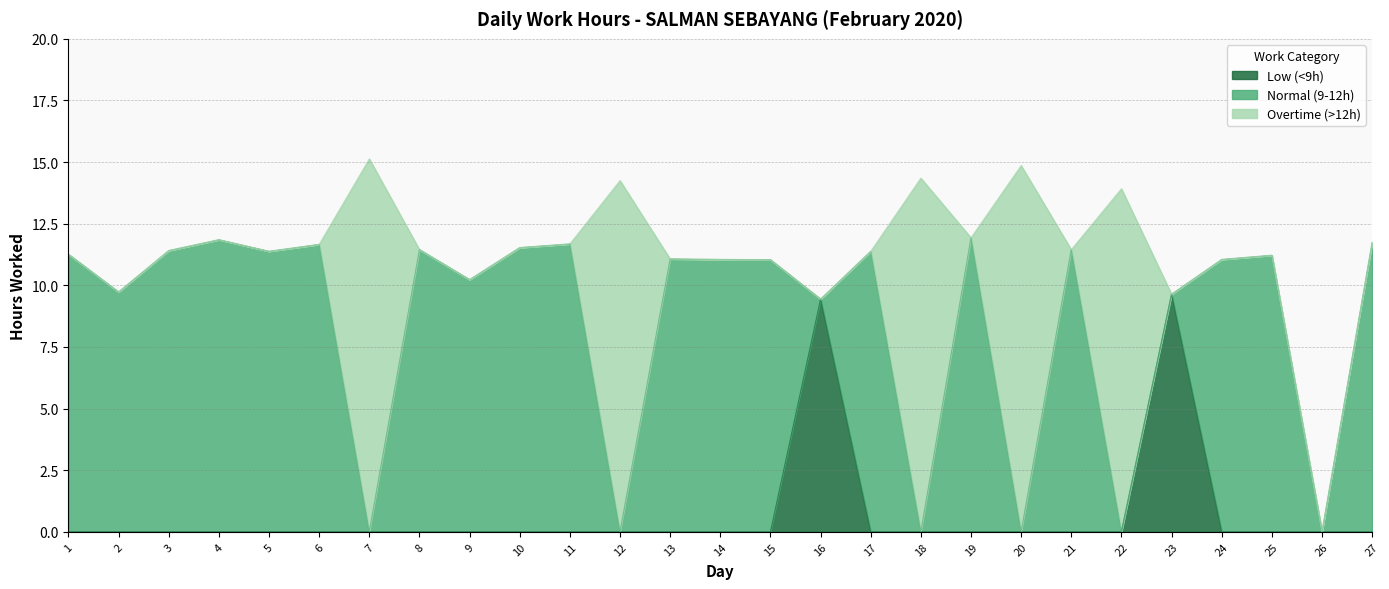

Is it true that Overtime (>12h) equals 0.0 at 27?

True